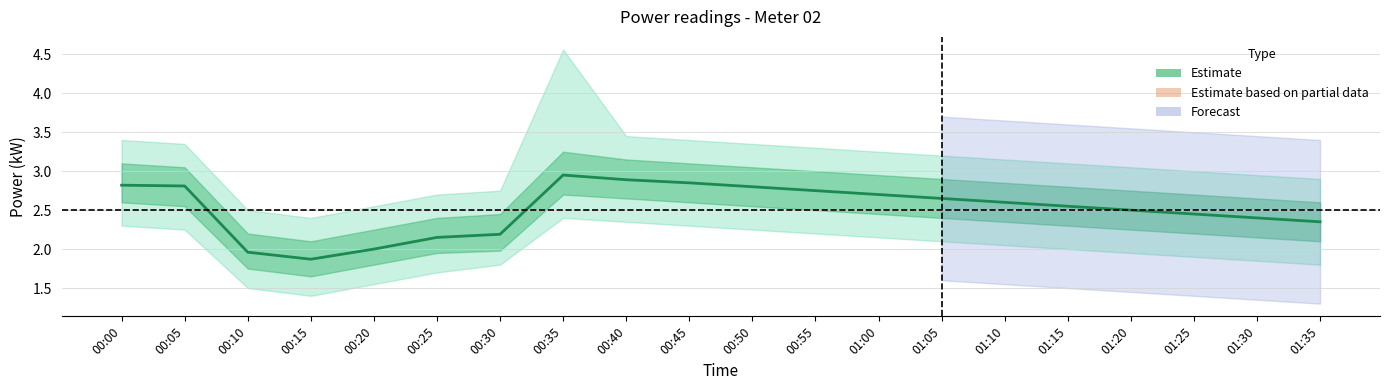

Approximately how many times larger is the value at 01:25 compared to 00:45?

0.9